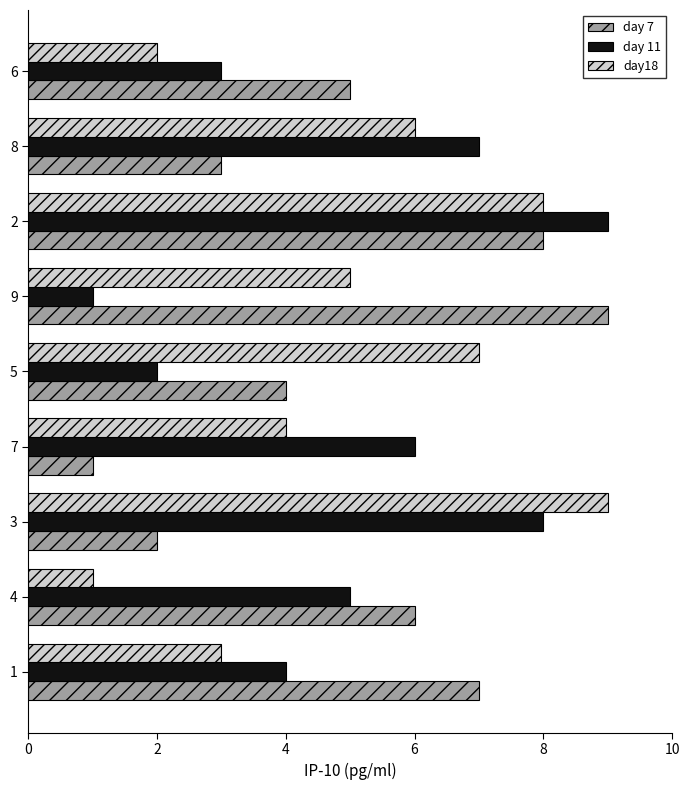

Is it true that day 11 equals 8 at 3?

True